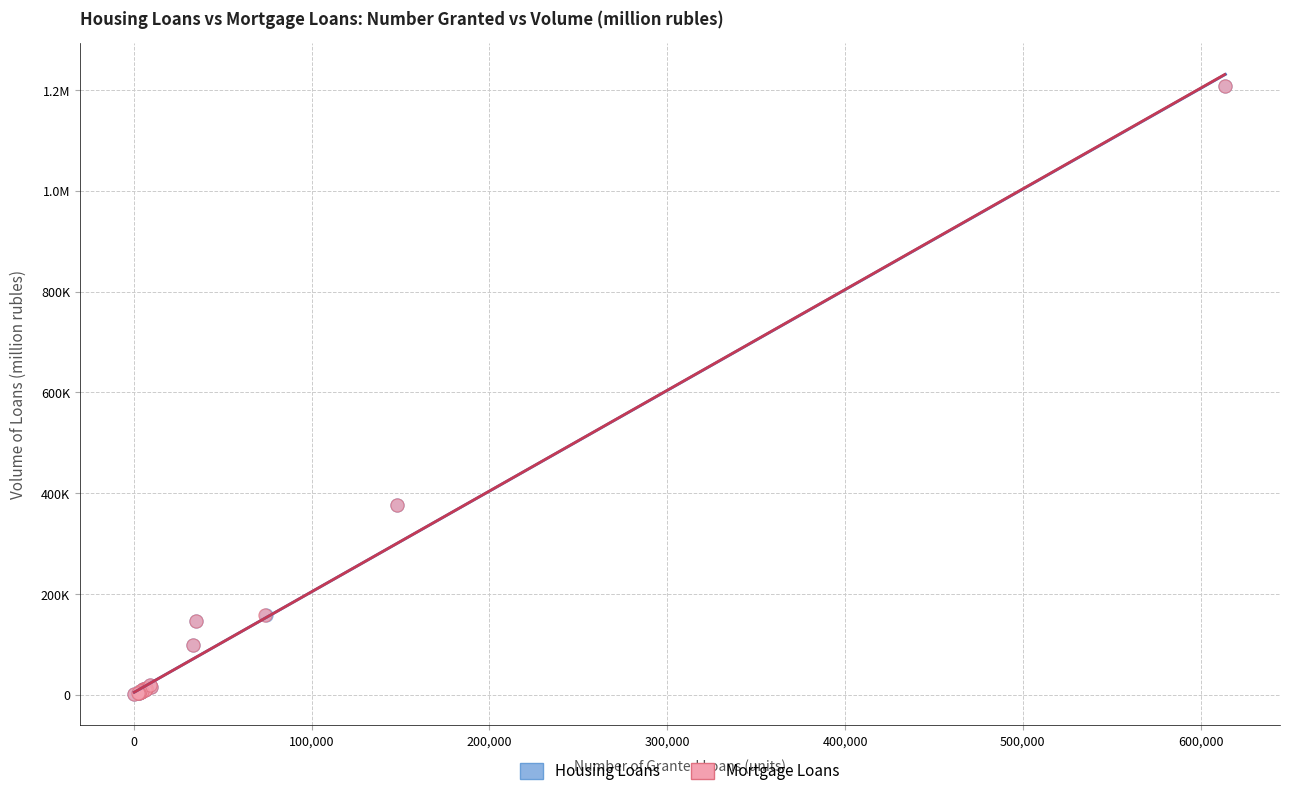

What are all the series names shown in the legend?

Housing Loans, Mortgage Loans